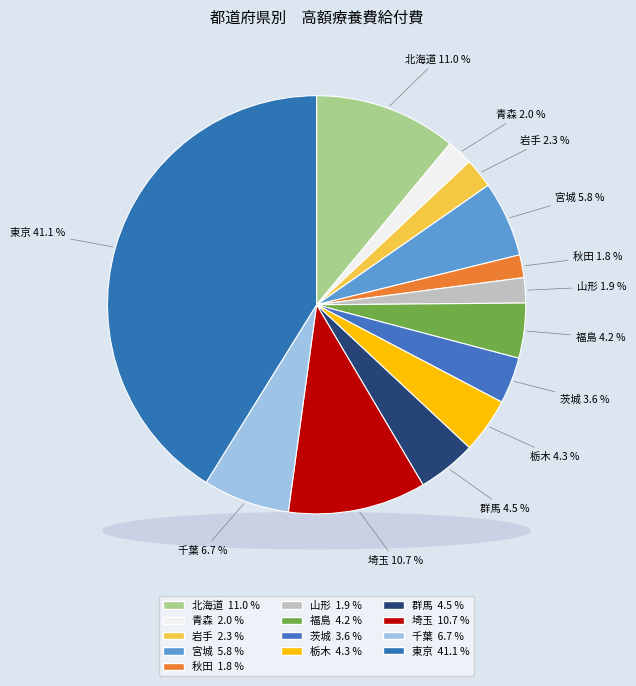

What percentage is the 岩手 slice, to the nearest percent?

2%